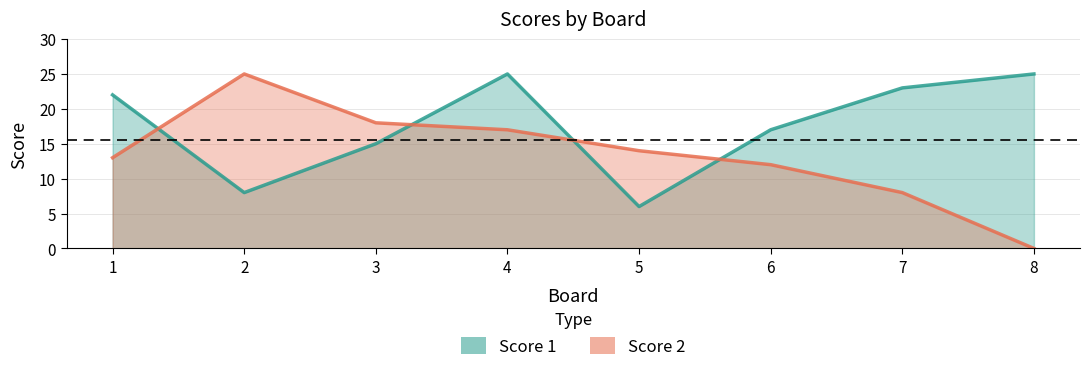

Where do Score 2 and Score 1 first cross each other?

1 and 2